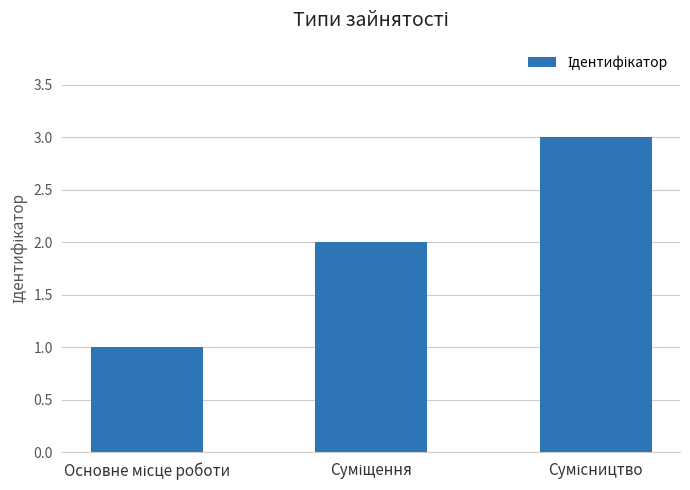

How many bars are there in total?

3